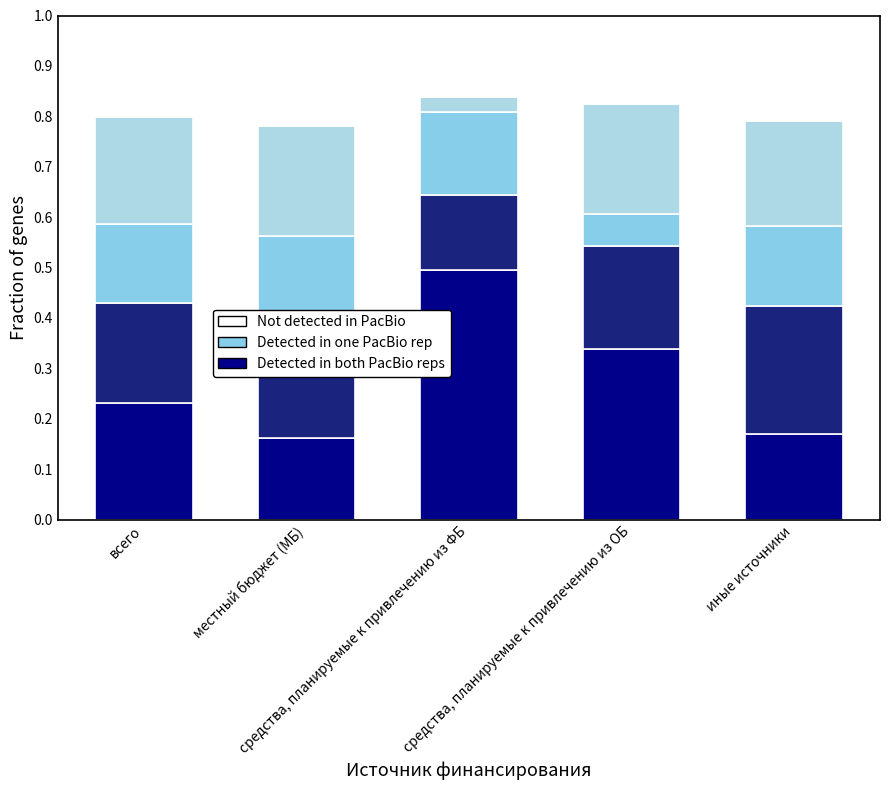

Are the bars grouped side by side (vs. stacked)?

No